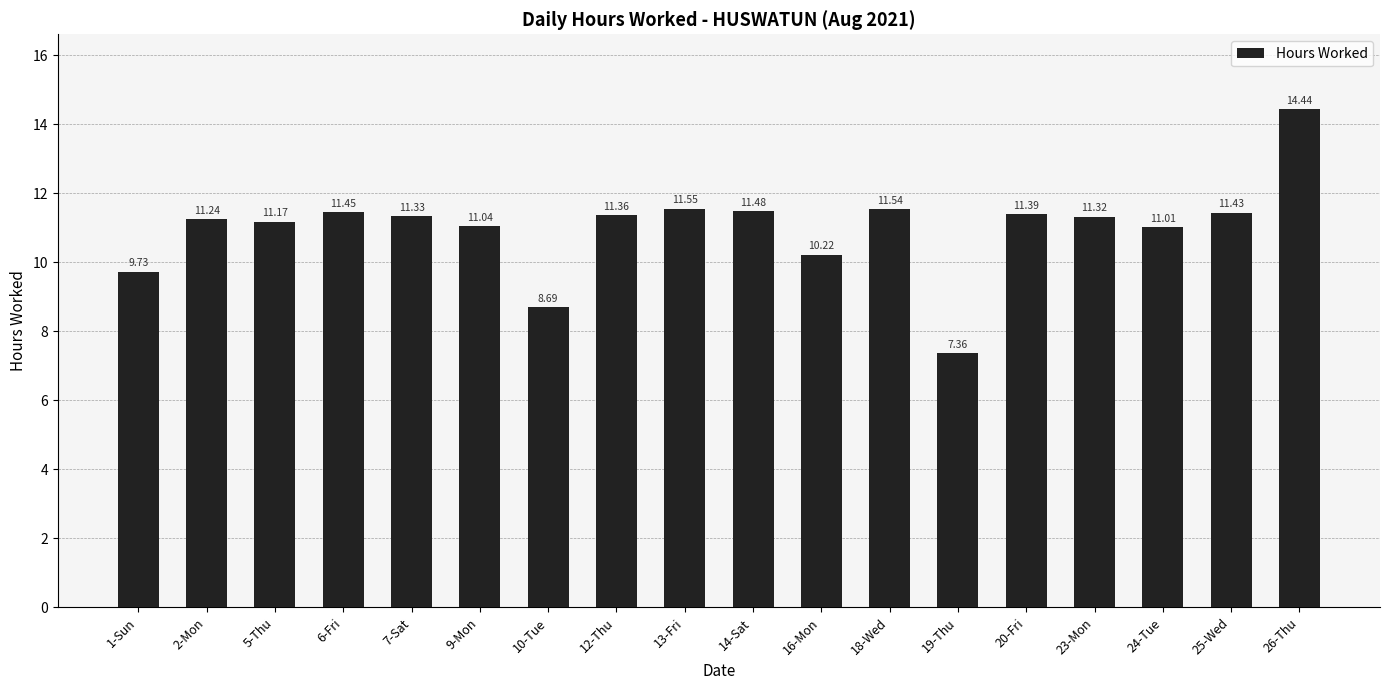

Approximately how many times larger is the value at 16-Mon compared to 13-Fri?

0.9